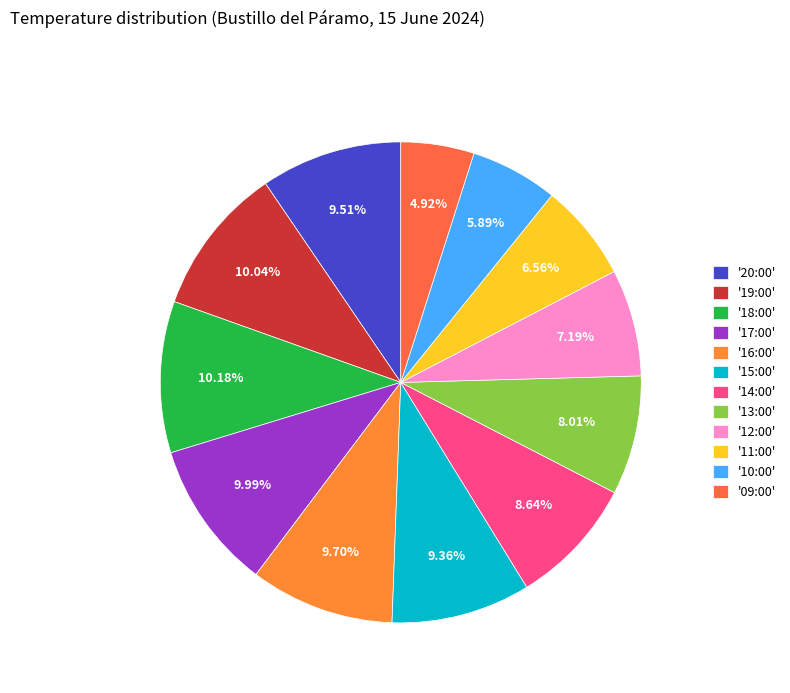

Which slice is the smallest?

'09:00'